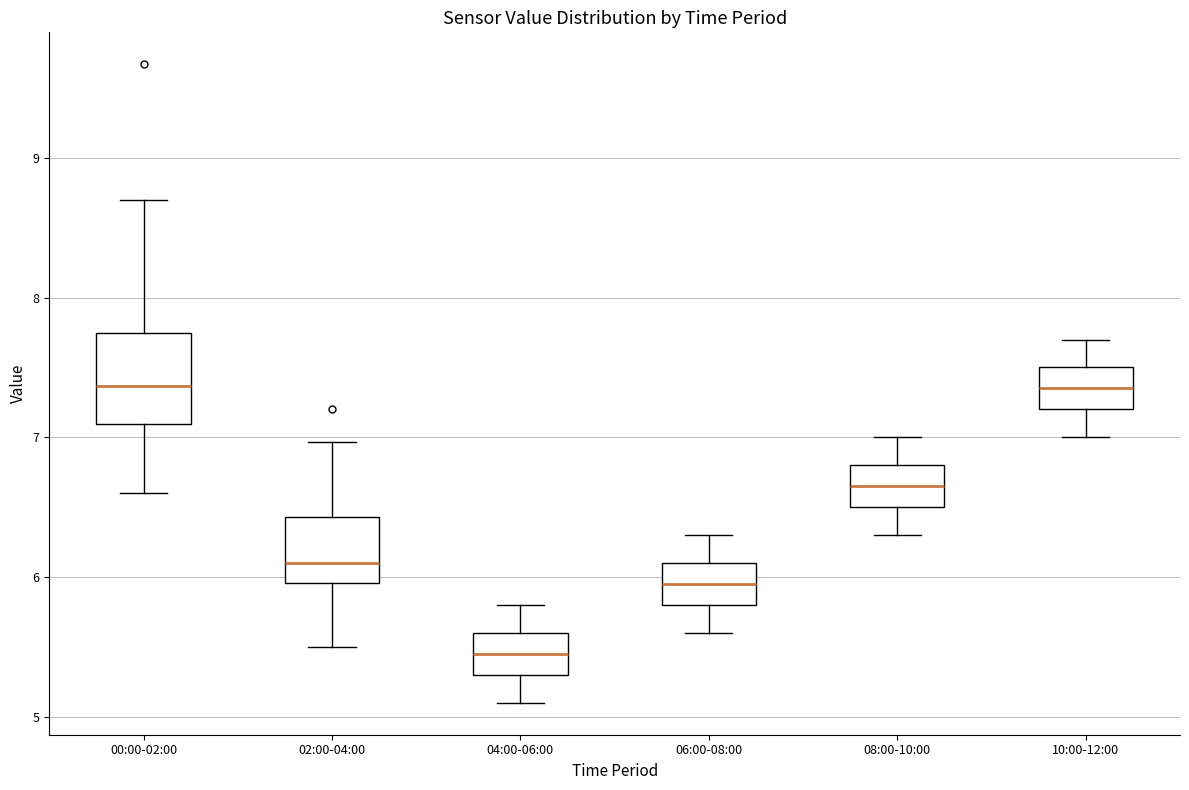

Which box's median line is the lowest?

04:00-06:00